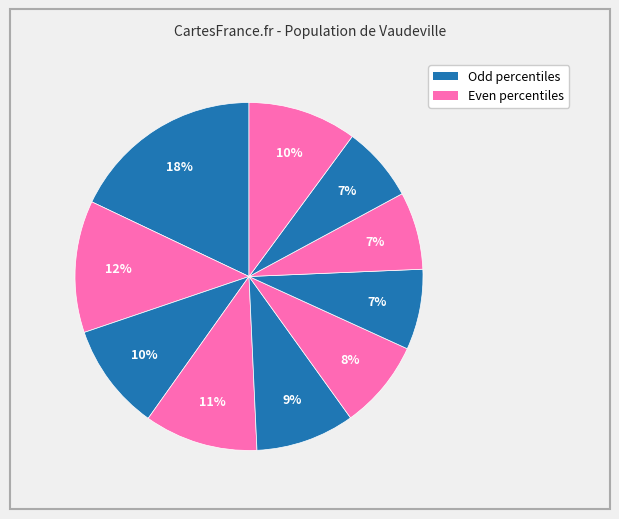

To the nearest percent, what is the difference between the largest and smallest slice percentages?

11%